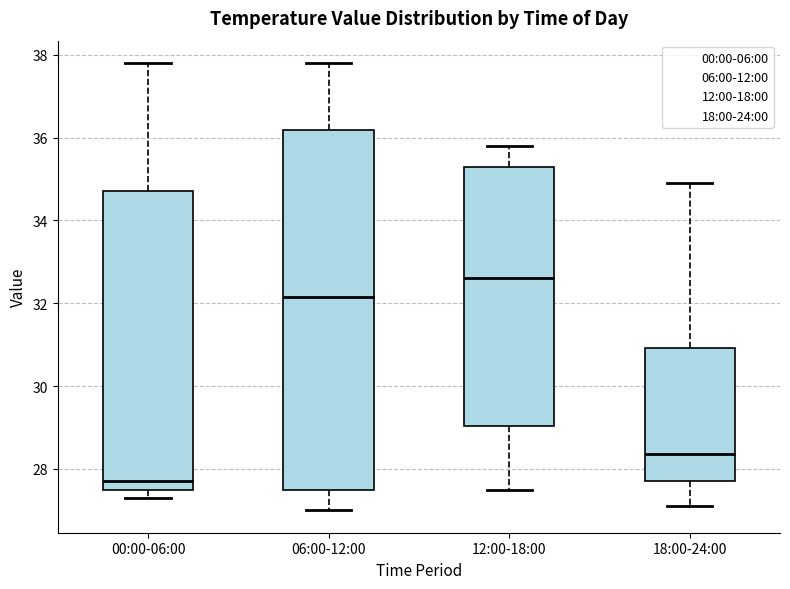

Which box has the highest median line?

12:00-18:00